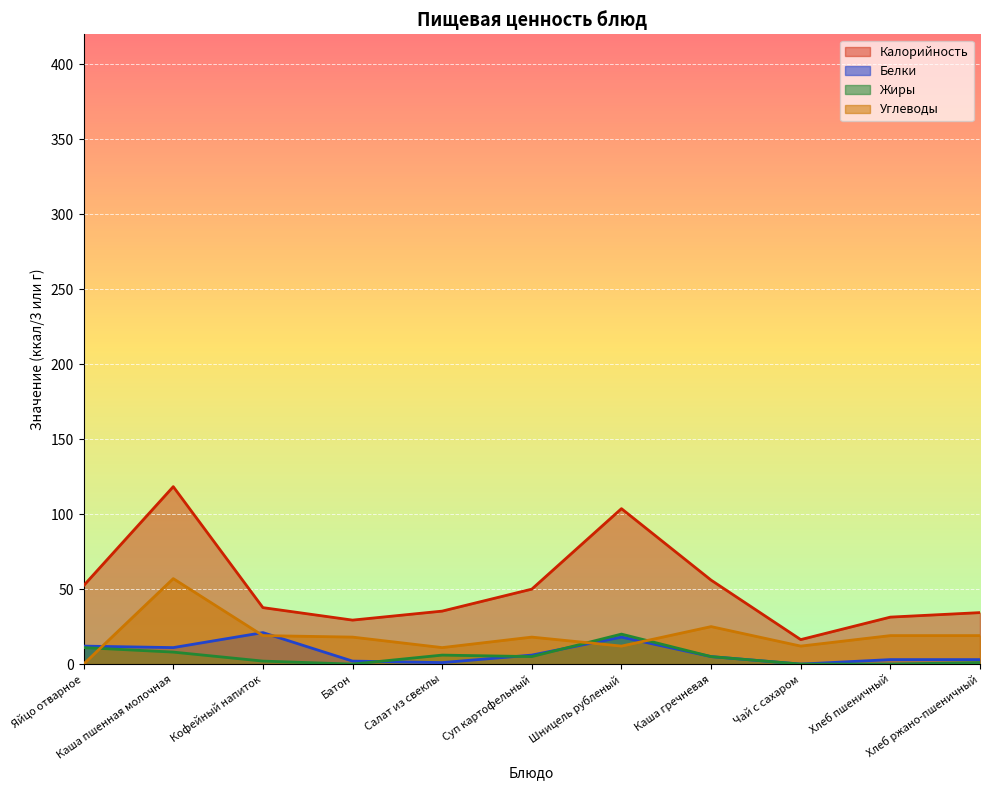

List the series in order of their peak value, highest first.

Калорийность, Углеводы, Белки, Жиры